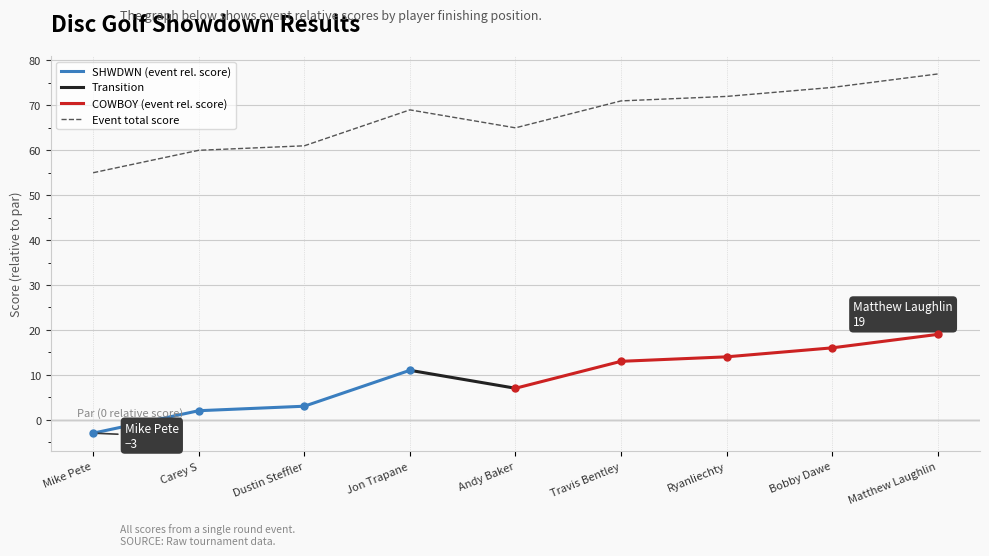

True or false: event_relative_score has a value of 11 at Jon Trapane.

True